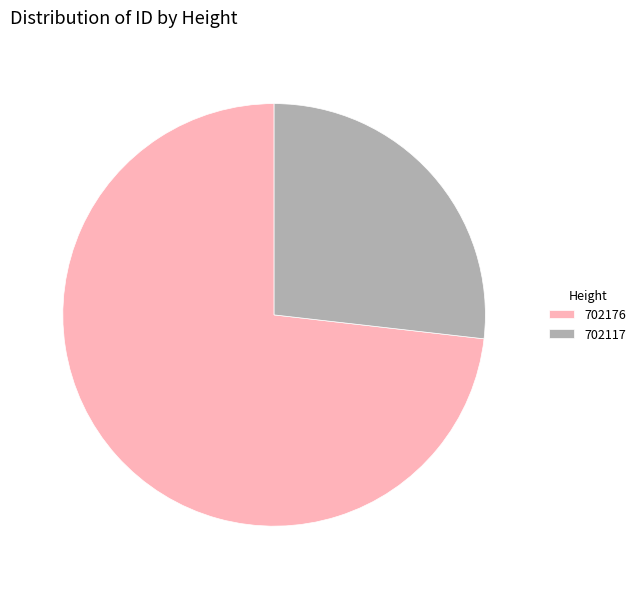

Approximately how many times larger is the value at 702176 compared to 702117?

2.7